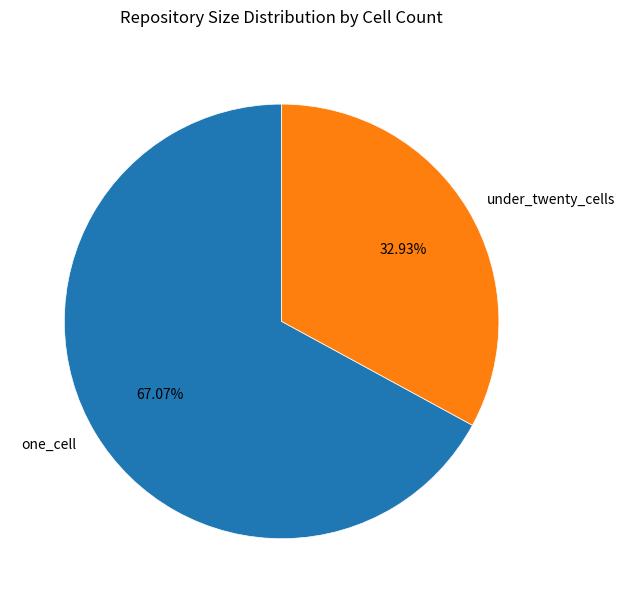

How many slices are in this pie chart?

2